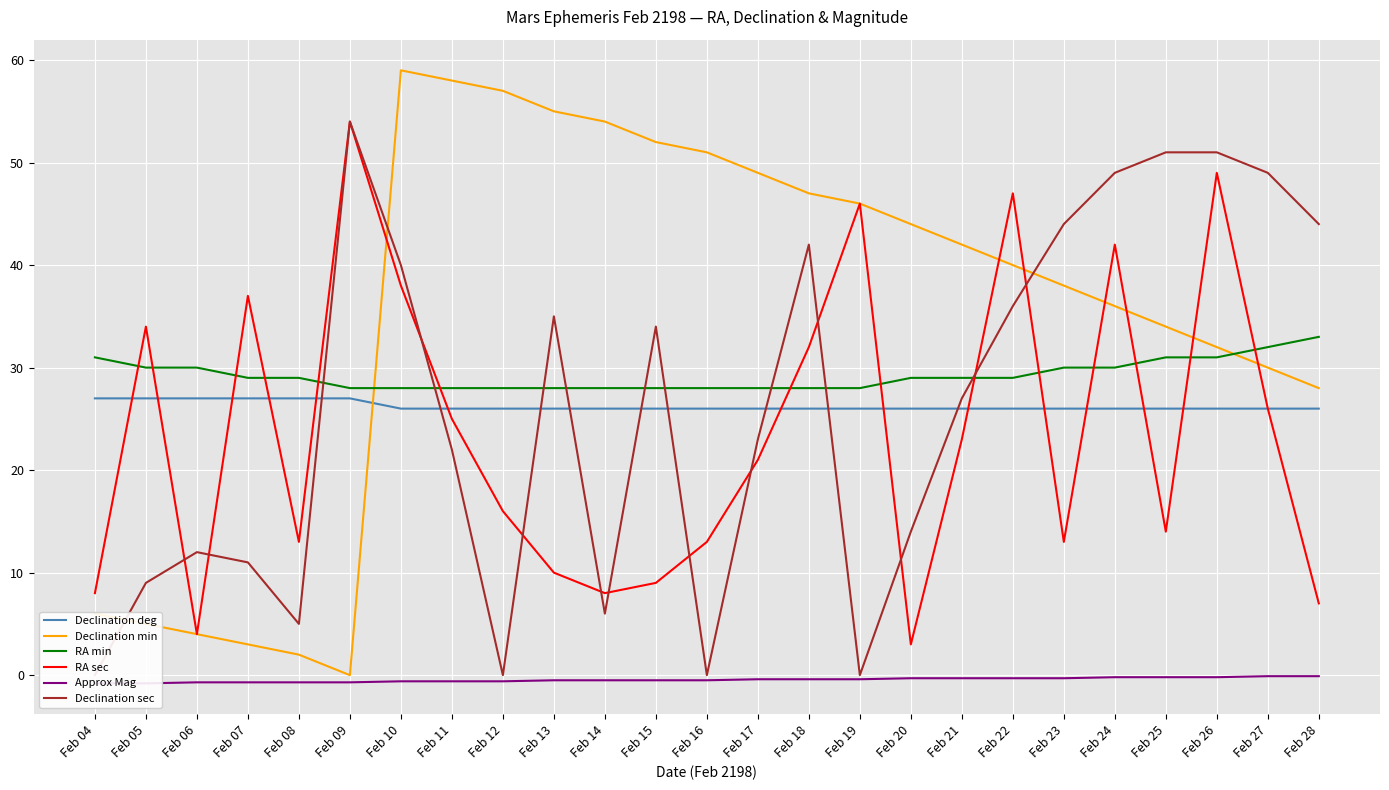

Where is the first local minimum for Declination sec?

Feb 08